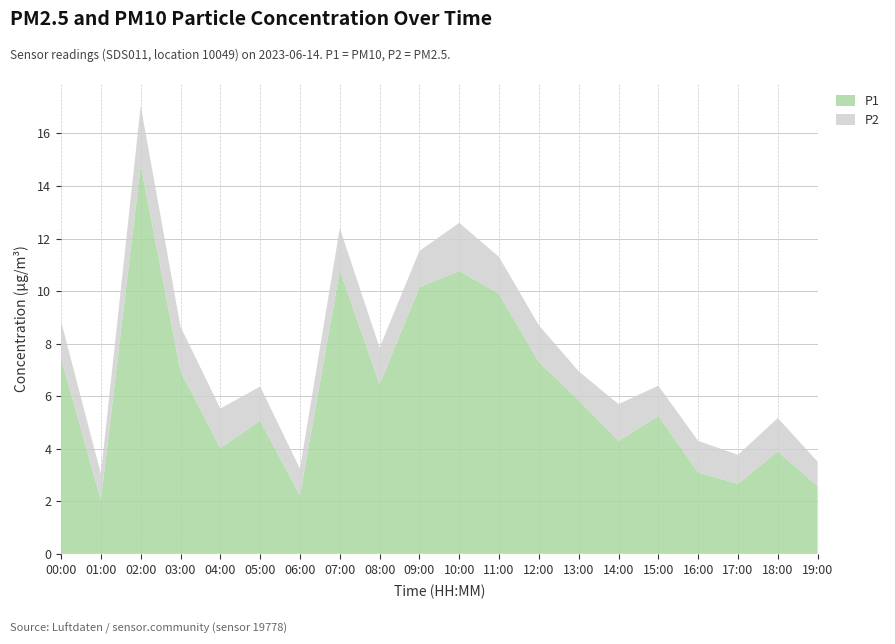

Reading right to left, list all the values displayed in this chart.

P1: 19:00=2.6	18:00=3.9	17:00=2.7	16:00=3.1	15:00=5.2	14:00=4.3	13:00=5.8	12:00=7.3	11:00=9.9	10:00=10.8	09:00=10.2	08:00=6.5	07:00=10.8	06:00=2.2	05:00=5.1	04:00=4.0	03:00=7.0	02:00=14.8	01:00=2.0	00:00=7.5
P2: 19:00=0.9	18:00=1.3	17:00=1.1	16:00=1.2	15:00=1.1	14:00=1.4	13:00=1.1	12:00=1.4	11:00=1.4	10:00=1.8	09:00=1.4	08:00=1.4	07:00=1.6	06:00=1.0	05:00=1.3	04:00=1.5	03:00=1.7	02:00=2.2	01:00=1.0	00:00=1.4